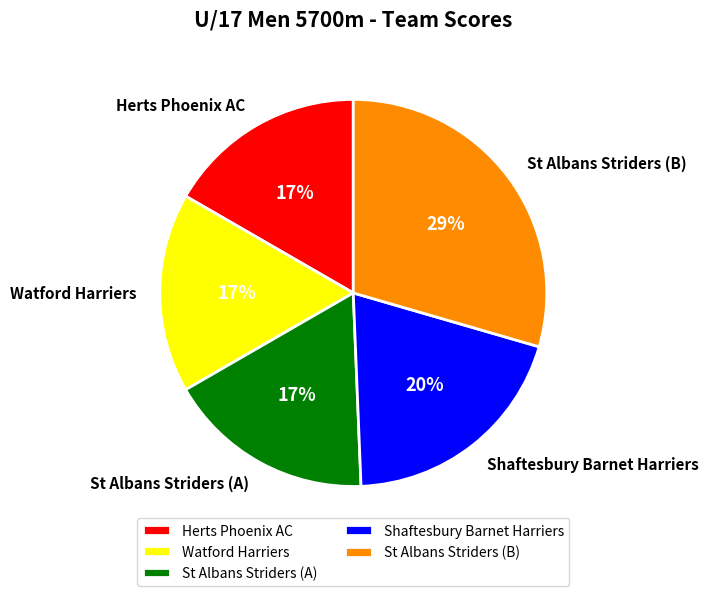

What is the ratio of the value at St Albans Striders (A) to the value at Watford Harriers?

1.0